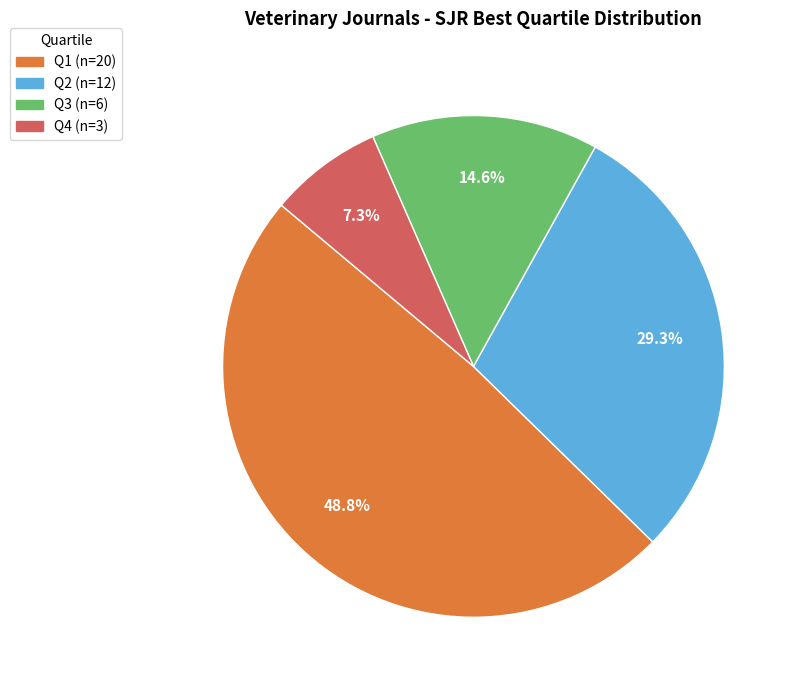

Rank the categories by value from lowest to highest.

Q4, Q3, Q2, Q1